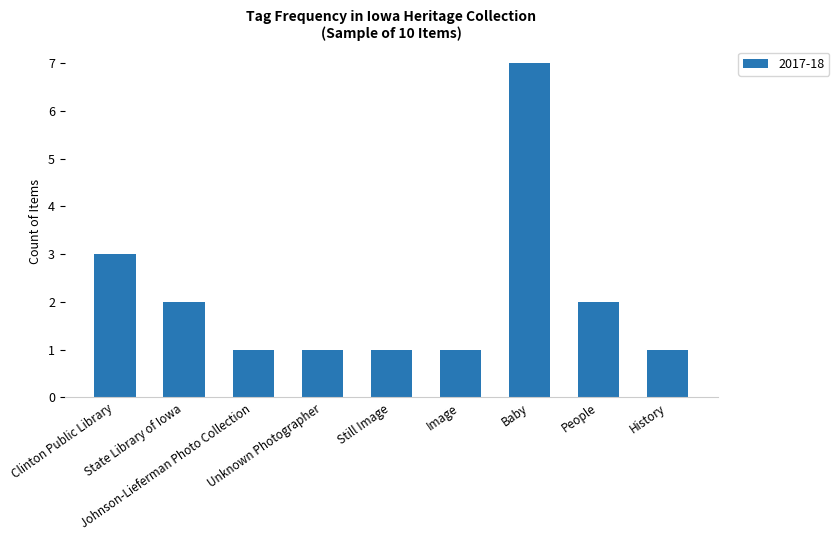

Reading left to right, what are all the values shown in this chart?

3	2	1	1	1	1	7	2	1